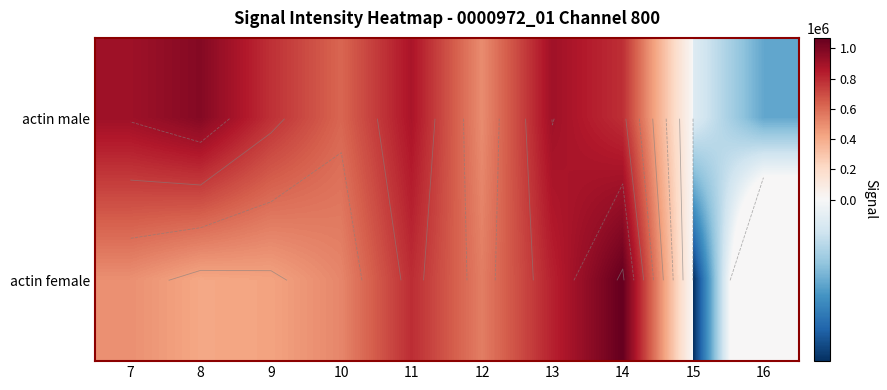

At which label does actin male reach its peak?

8